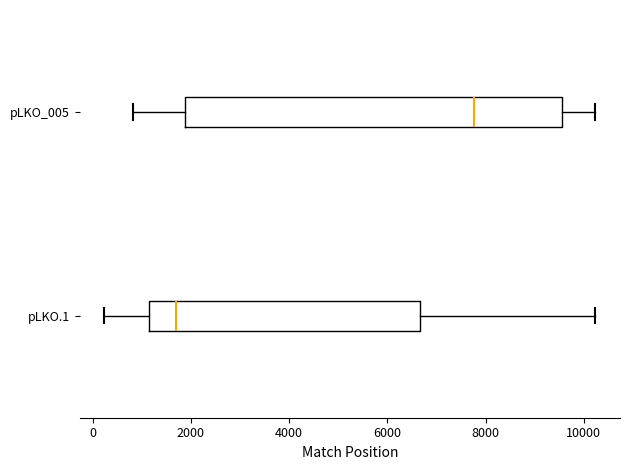

Reading bottom to top, transcribe this box plot: for each box, give where its median line is, the range the box spans, and where its two whiskers end, as read against the x-axis. The values are not printed on the chart, so give them approximately, as read against the axis.

pLKO.1: median 1600, box 1200 to 6600, whiskers 200 to 10200
pLKO_005: median 7800, box 1800 to 9600, whiskers 800 to 10200